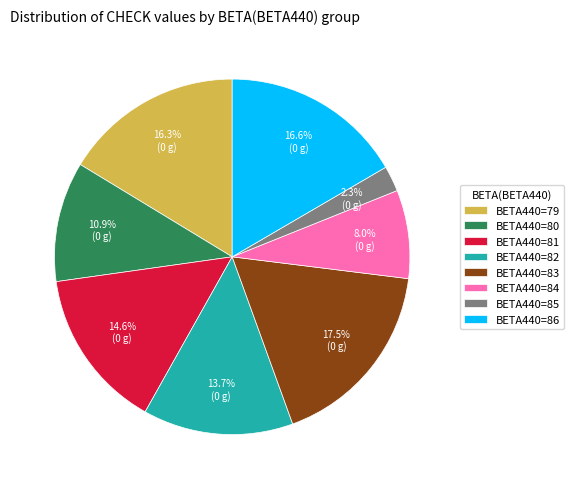

Count the number of slices in the pie.

8